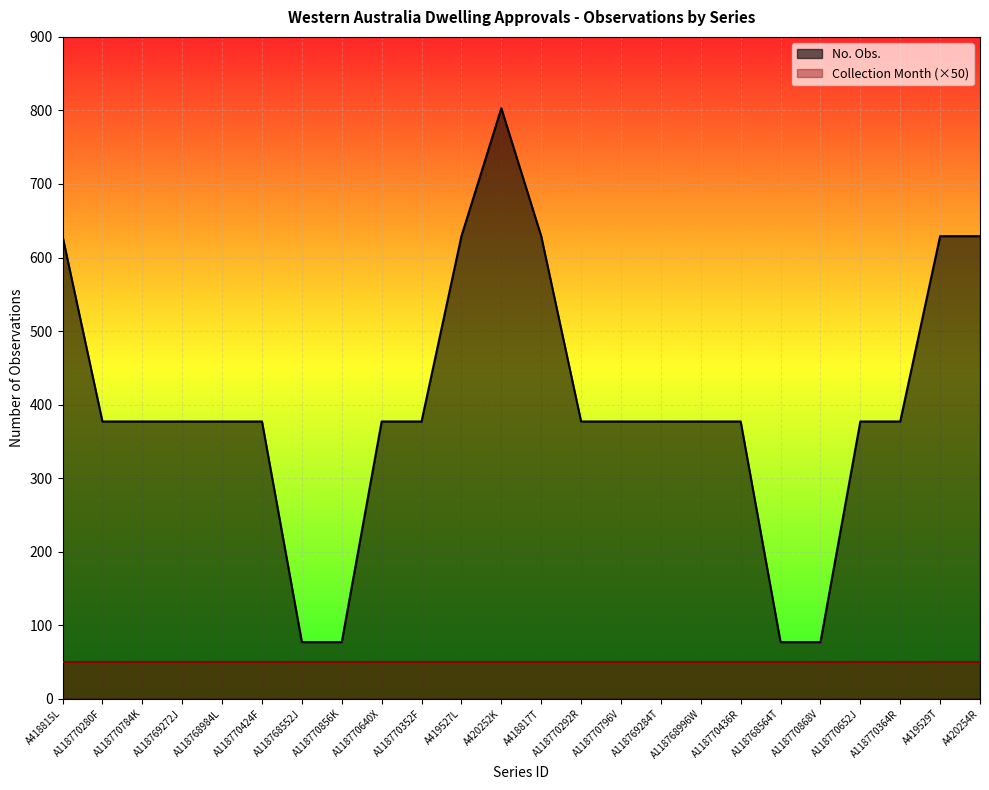

What is the value of the 1st point from the left?

629